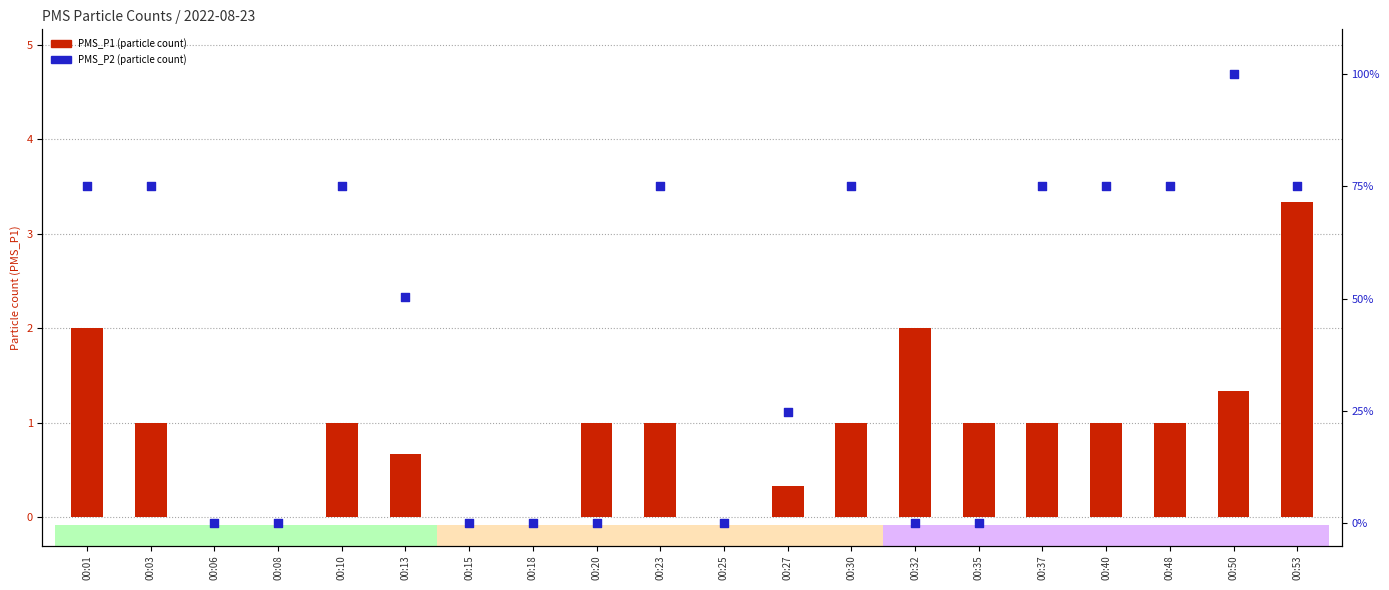

Which series contains the lowest Y value?

PMS_P1 (particle count)